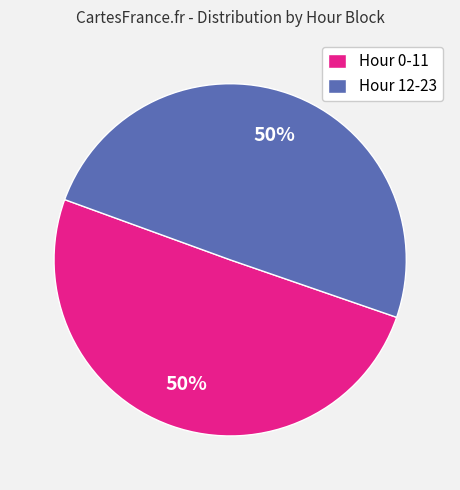

Do Hour 12-23 and Hour 0-11 together represent more than half of the pie?

Yes